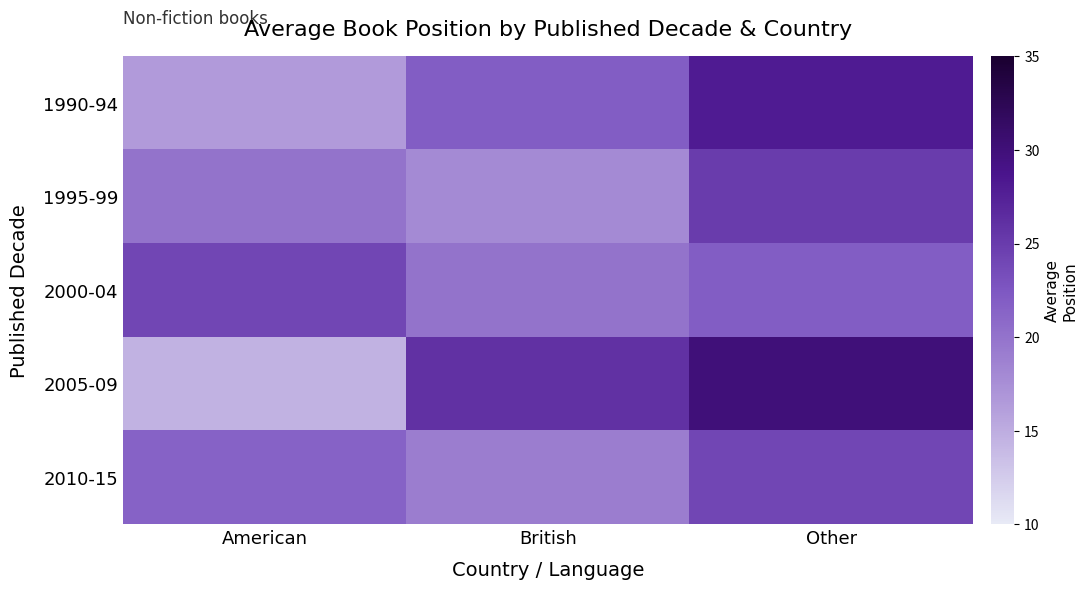

What is the difference between the highest and lowest values at British?

8.0